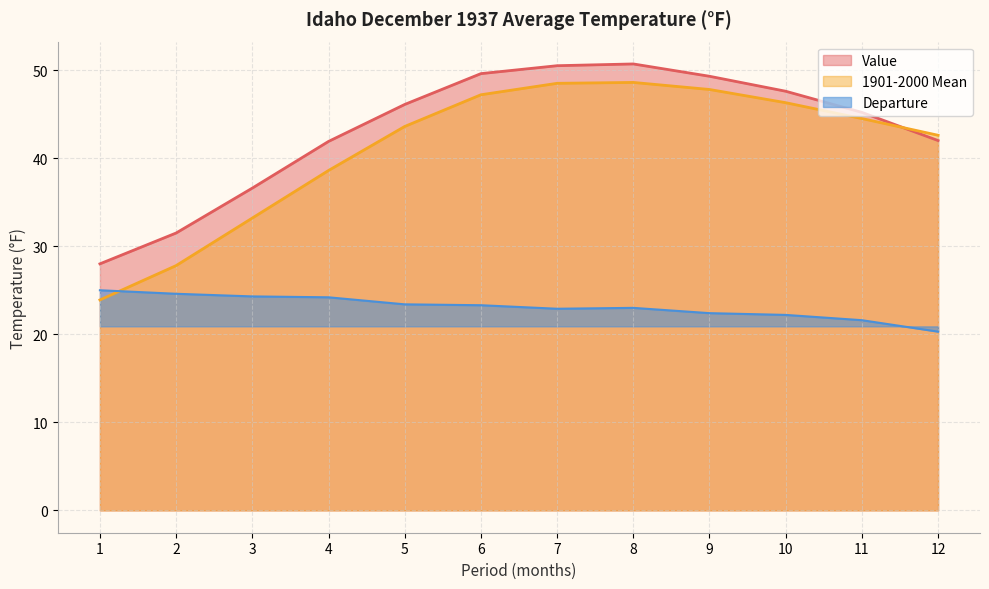

What is the total value across all series at 1?

76.9